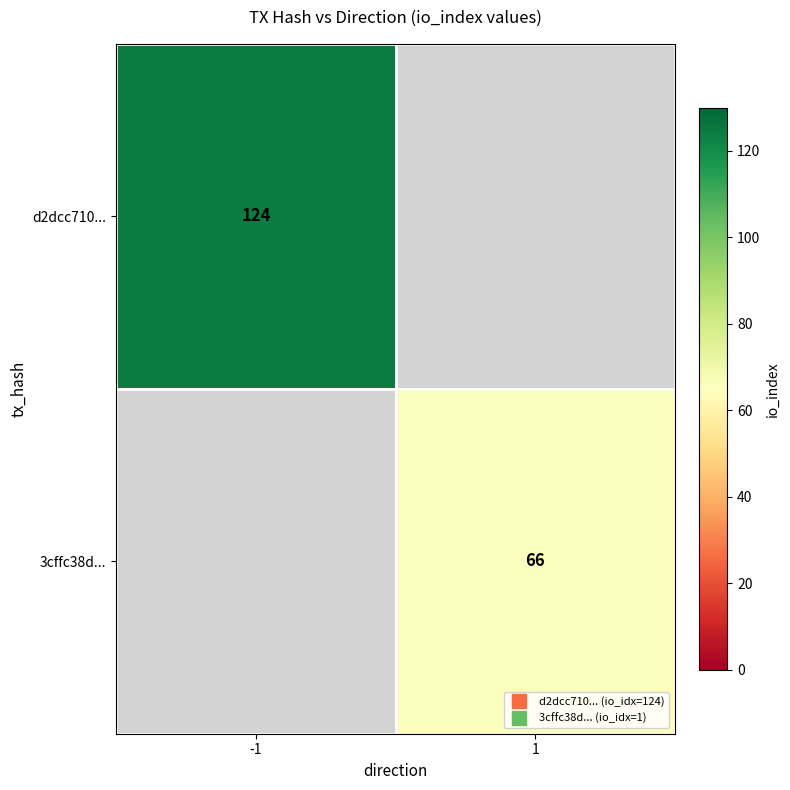

Which series has the widest spread of values?

row_0